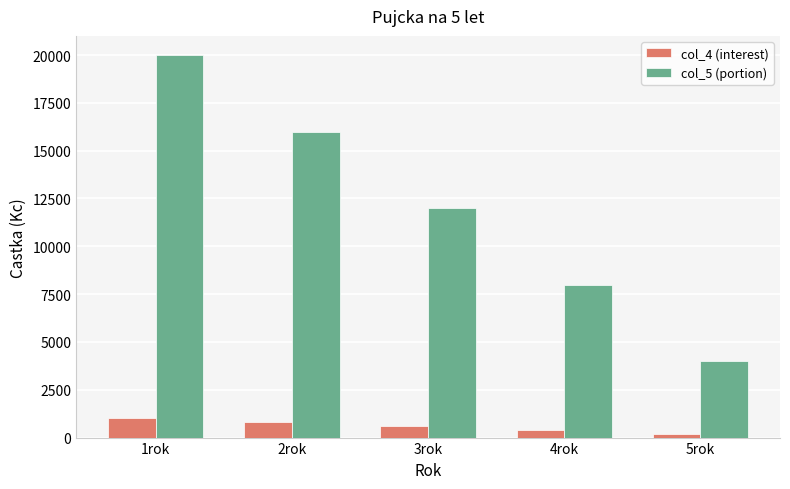

How many bars are there in total?

10